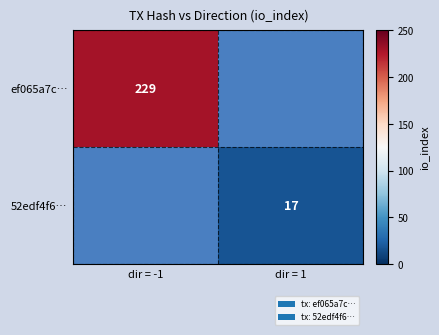

The 52edf4f6… series shows 25 at dir = 1. True or false?

False